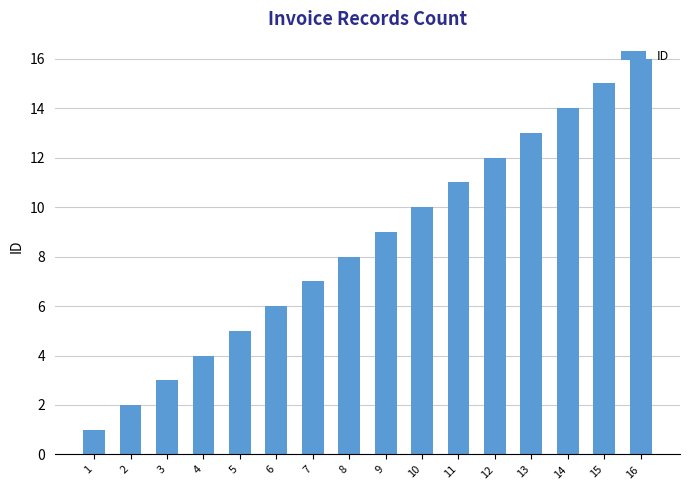

Reading left to right, extract all data points from this chart.

1	2	3	4	5	6	7	8	9	10	11	12	13	14	15	16